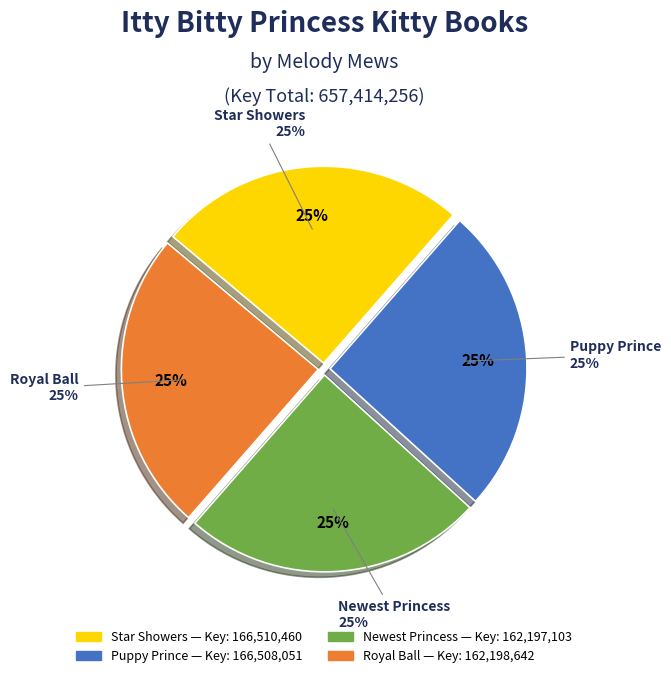

Which category has the smallest portion of the pie?

Newest Princess